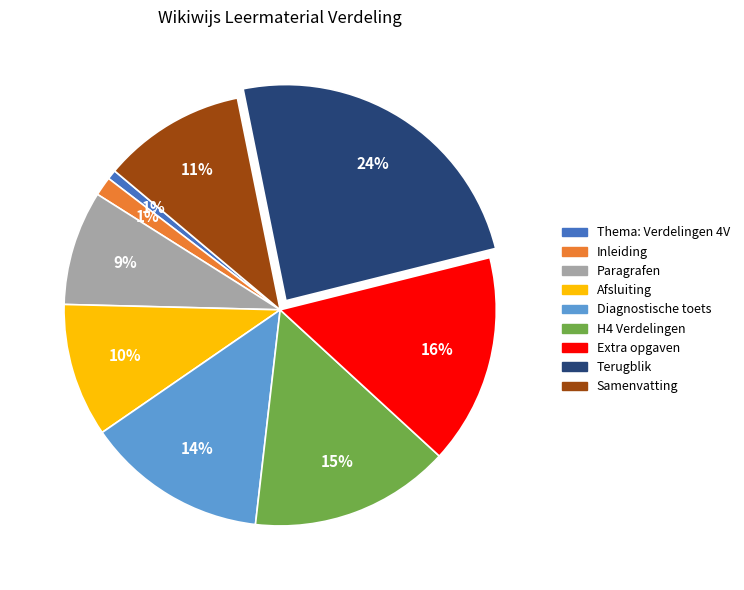

How many slices are in this pie chart?

9